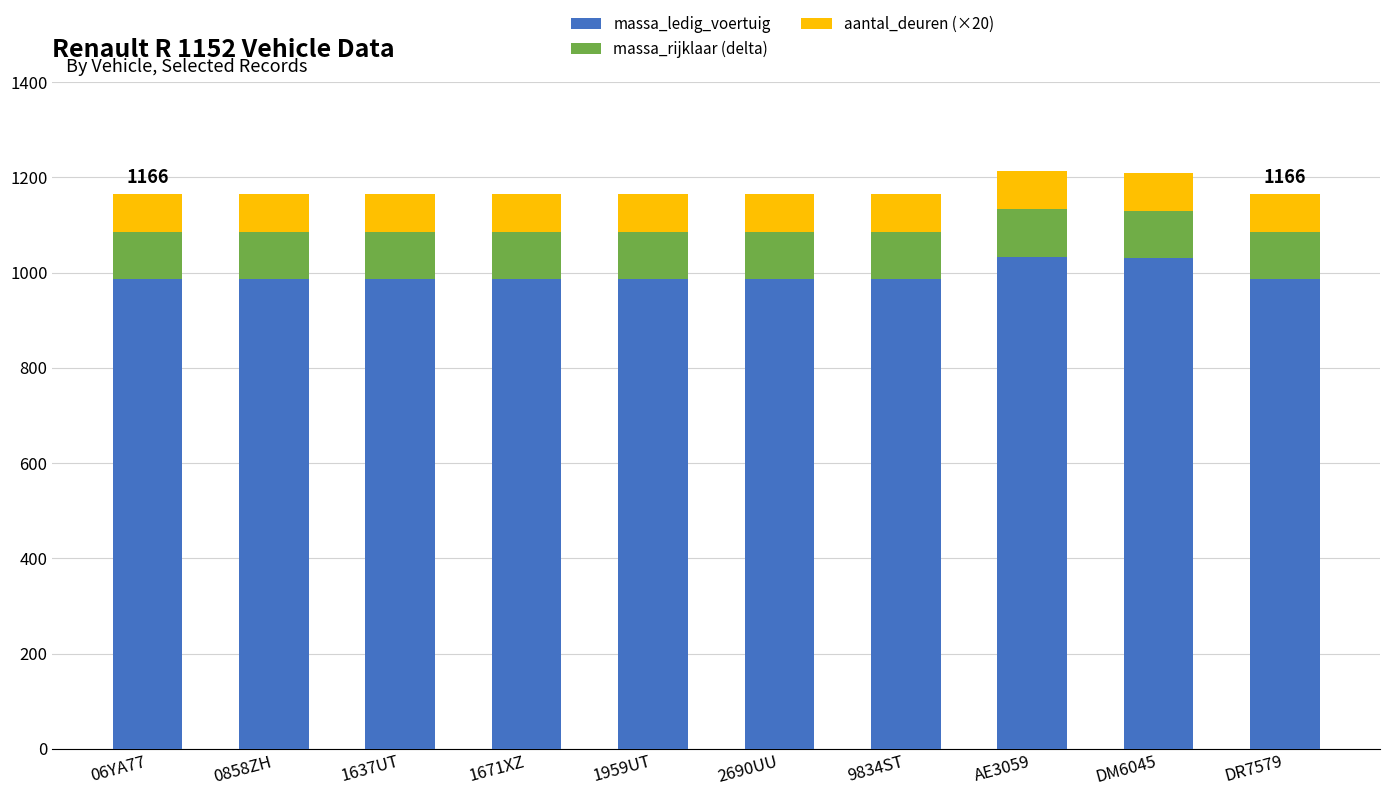

The massa_ledig_voertuig series shows 986 at 9834ST. True or false?

True